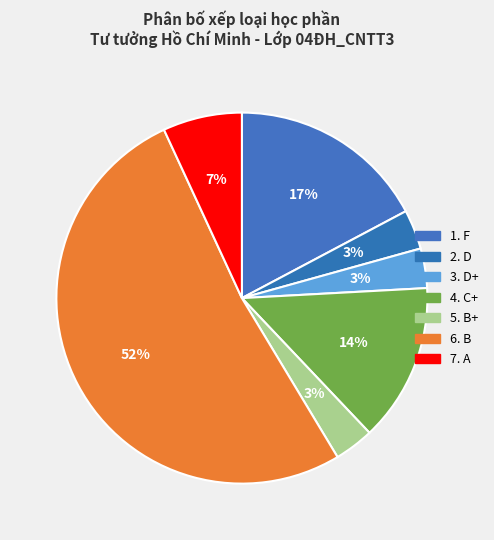

Count the number of slices in the pie.

7